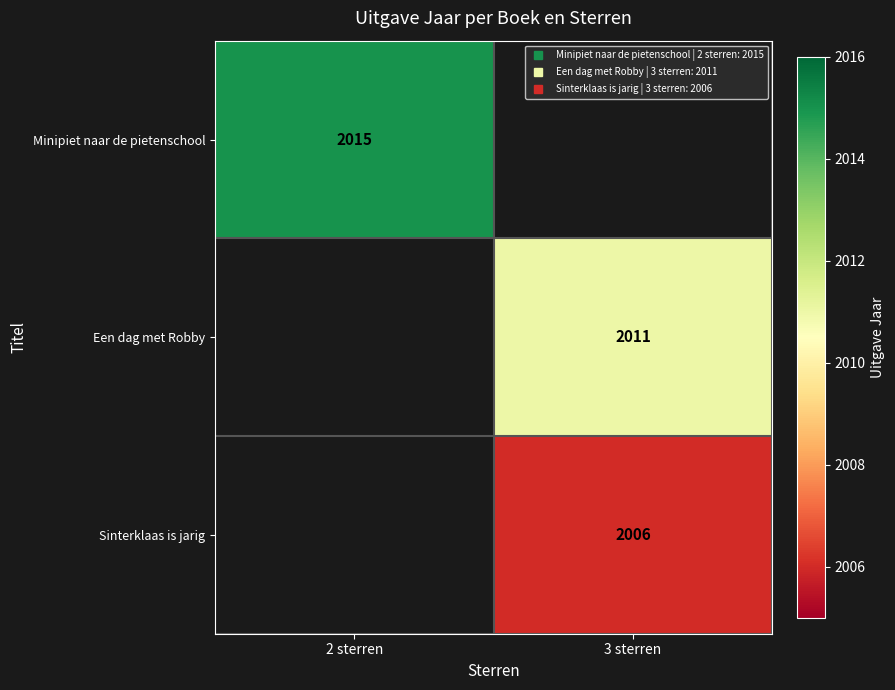

Between 3 sterren and 2 sterren, which is larger?

2 sterren